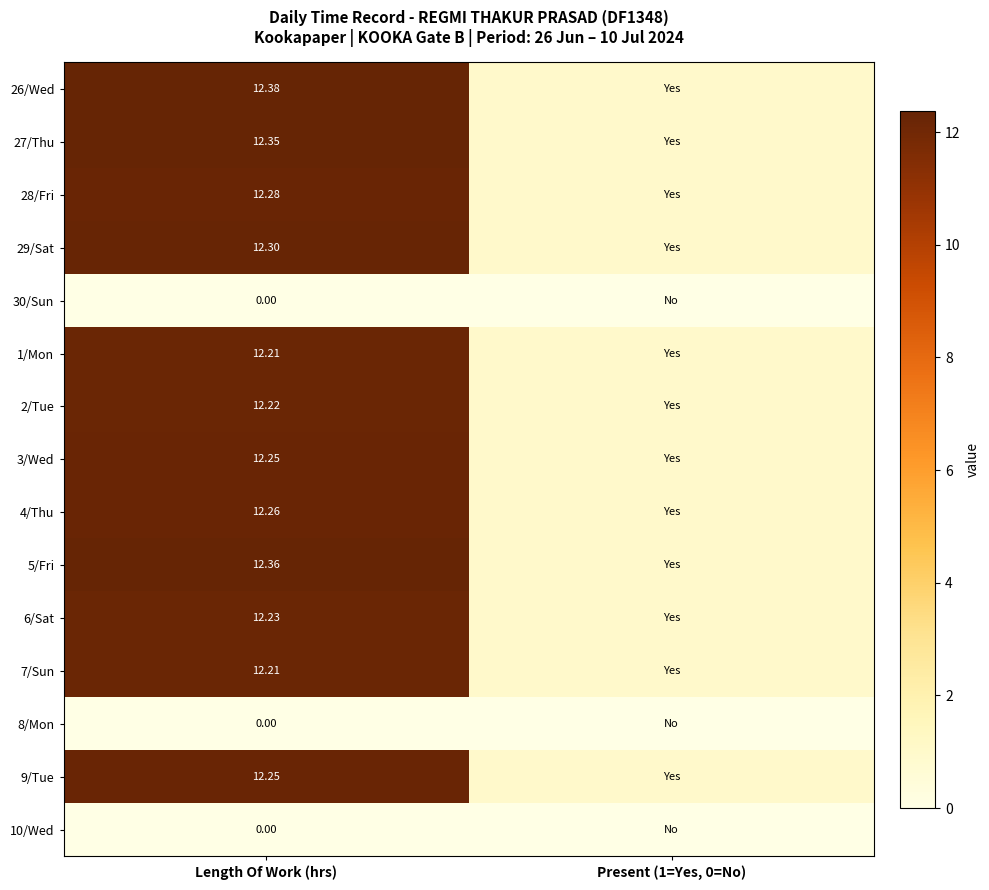

At which category does the chart reach its peak across all series?

Length Of Work (hrs)